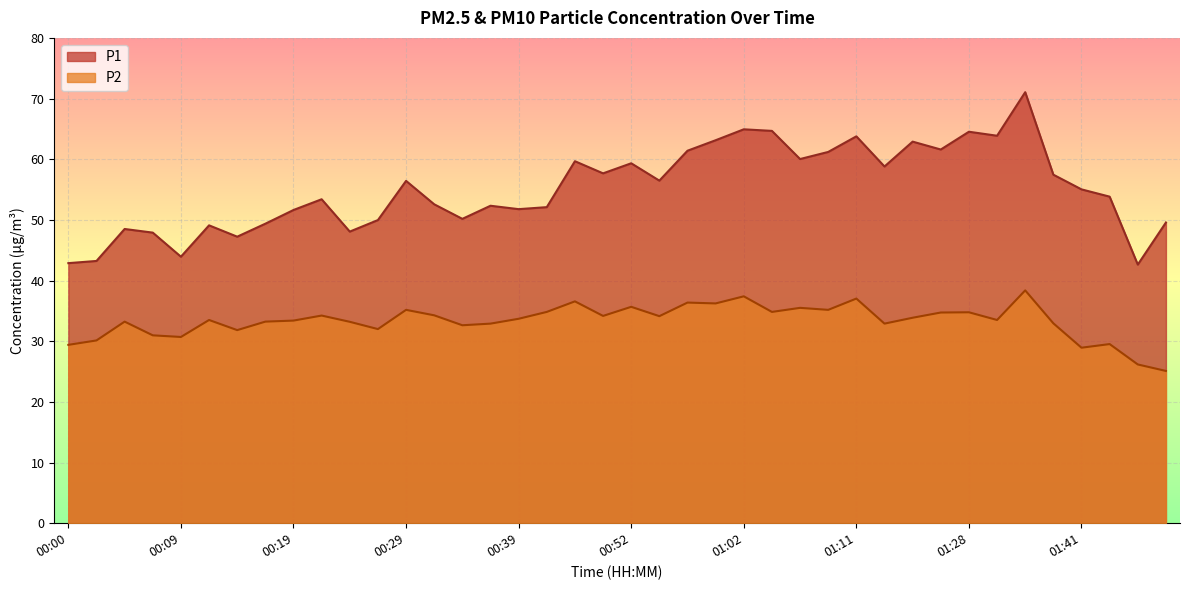

True or false: P1 and P2 intersect in this chart.

False